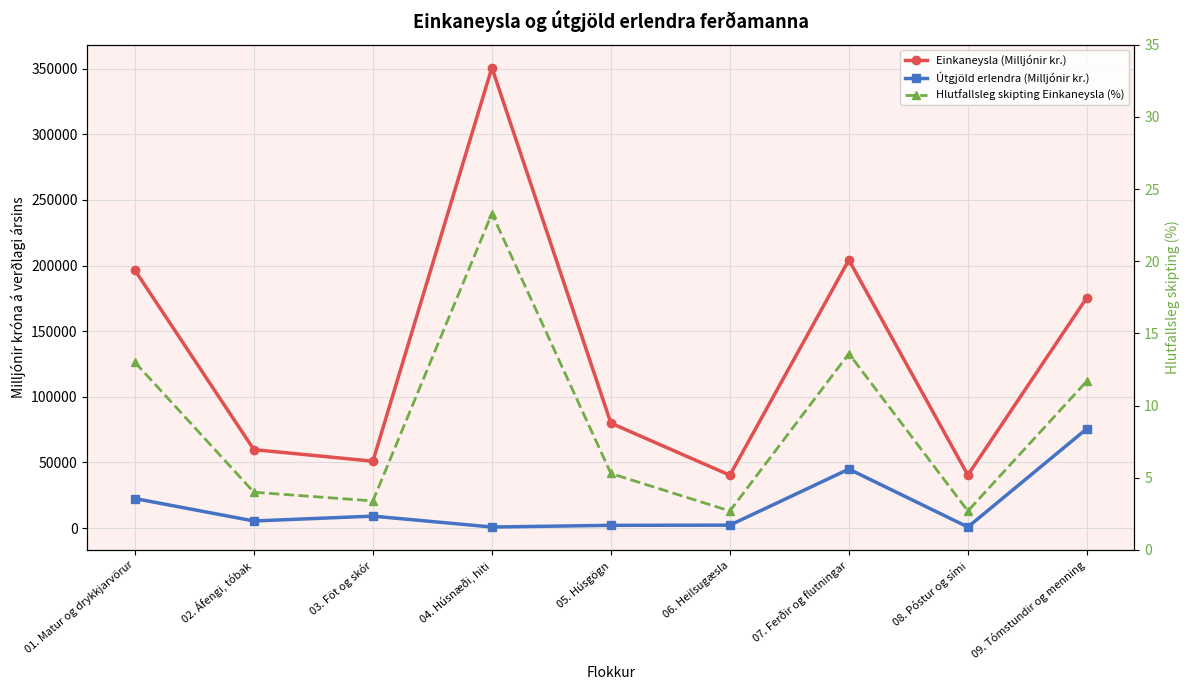

Where is the first local minimum for Einkaneysla (Milljónir kr.)?

03. Föt og skór